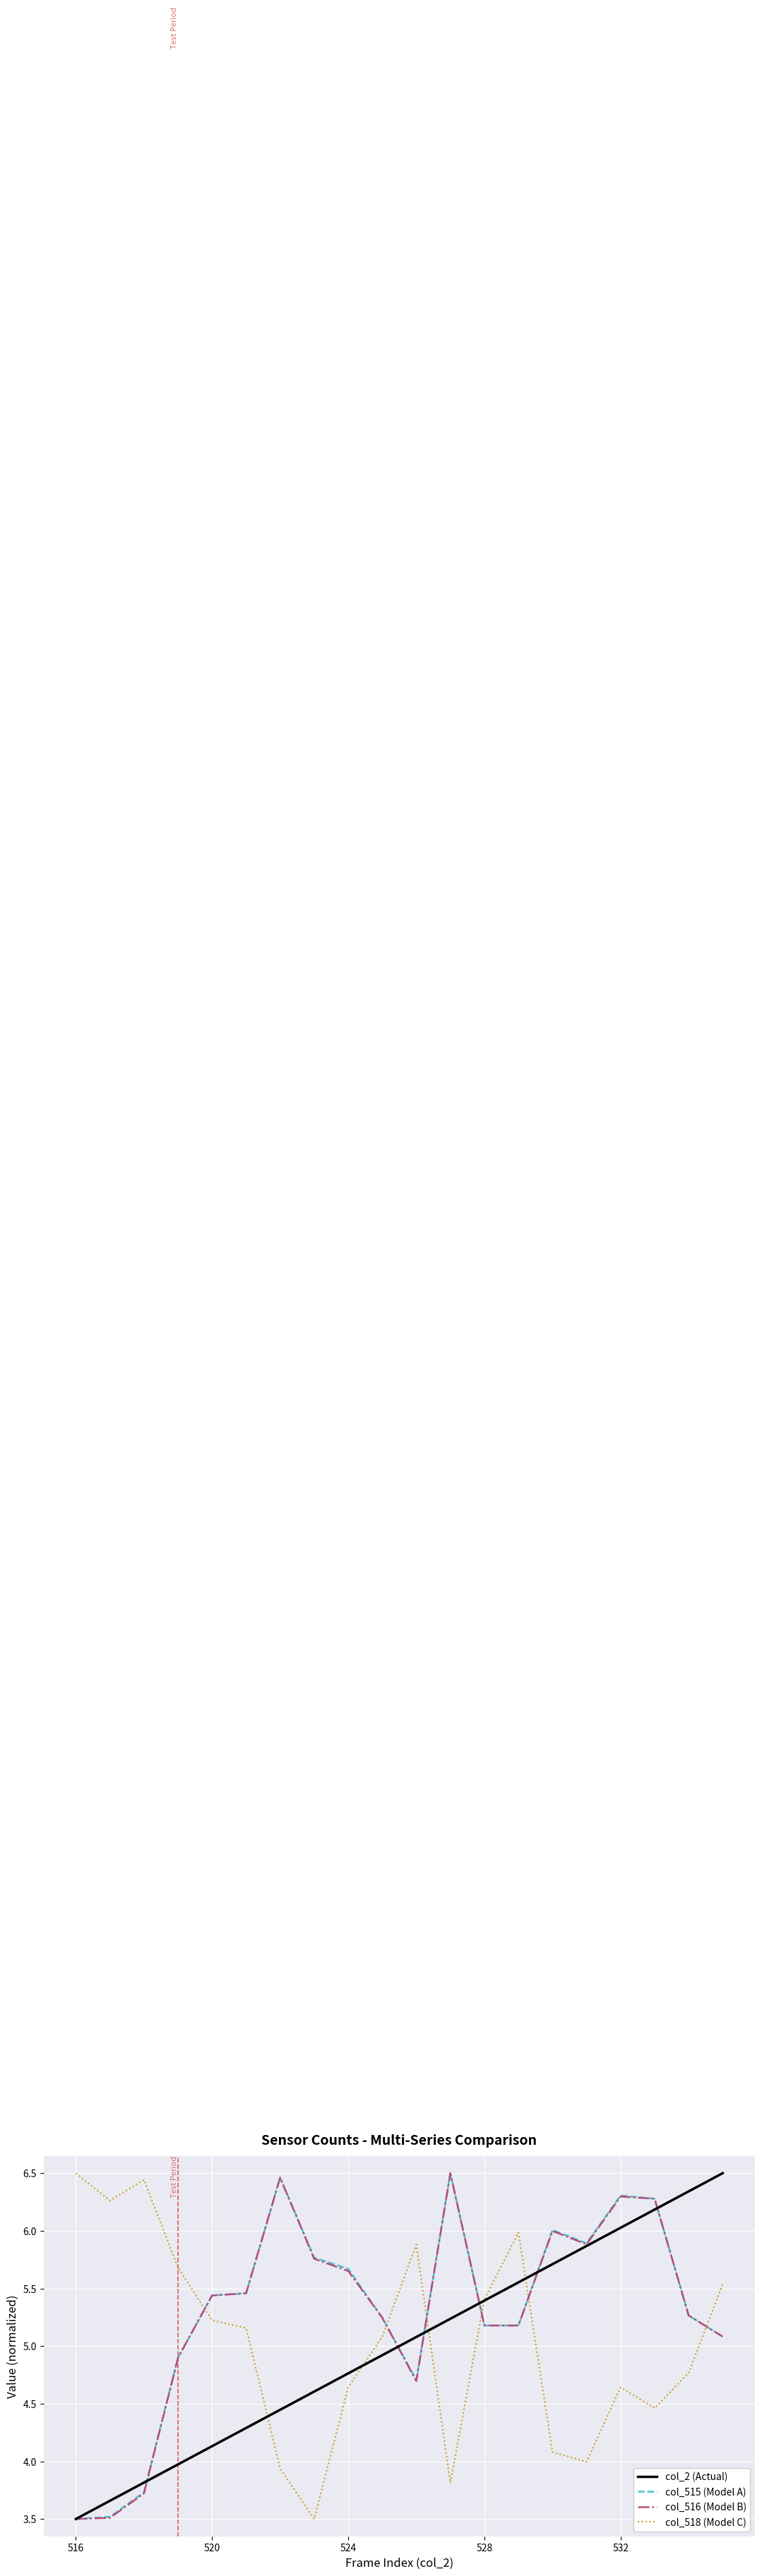

True or false: col_515 (Model A) and col_518 (Model C) intersect in this chart.

True